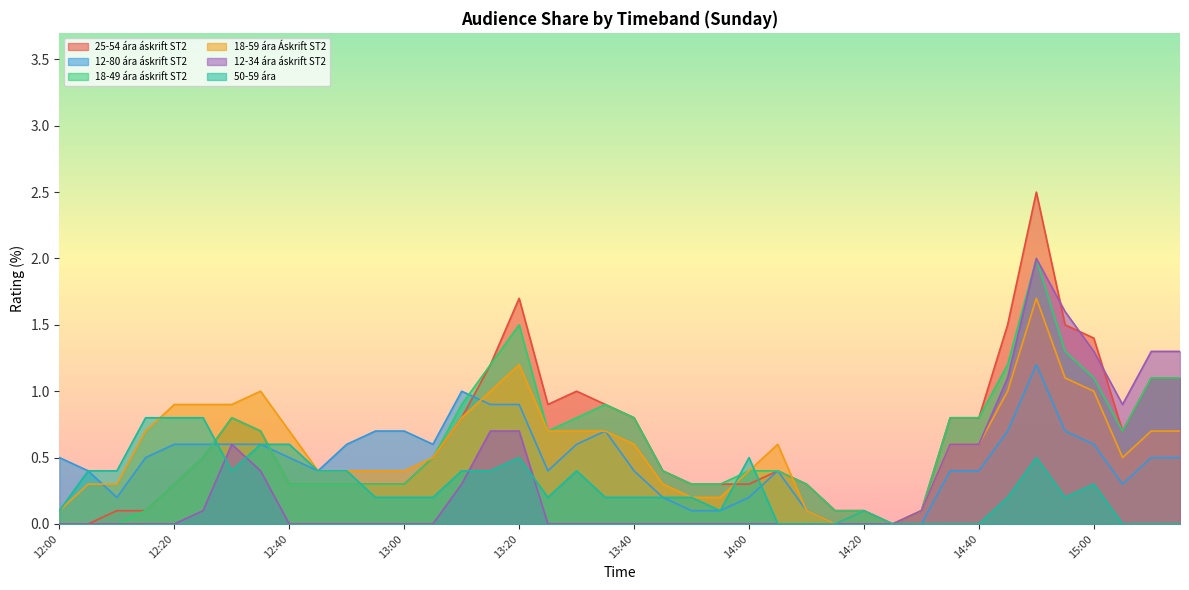

What is the sum of all 18-59 ára Áskrift ST2 values?

23.5